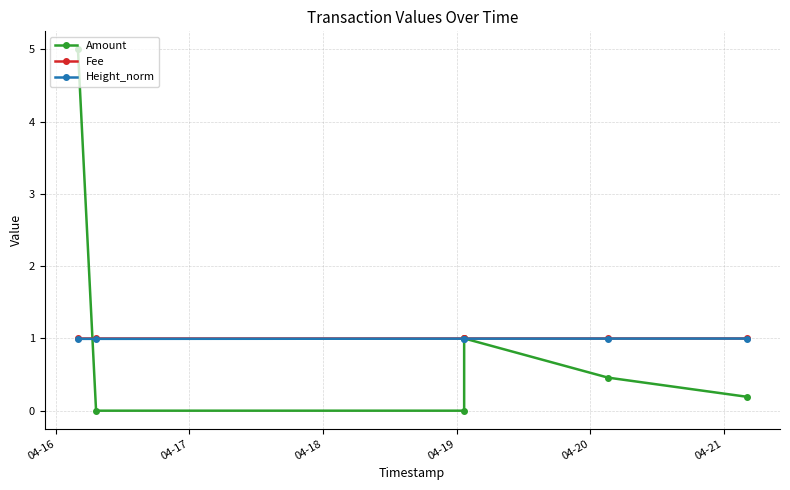

List the labels in order of Amount value, largest first.

04-16, 04-19, 04-20, 04-21, 04-17, 04-18